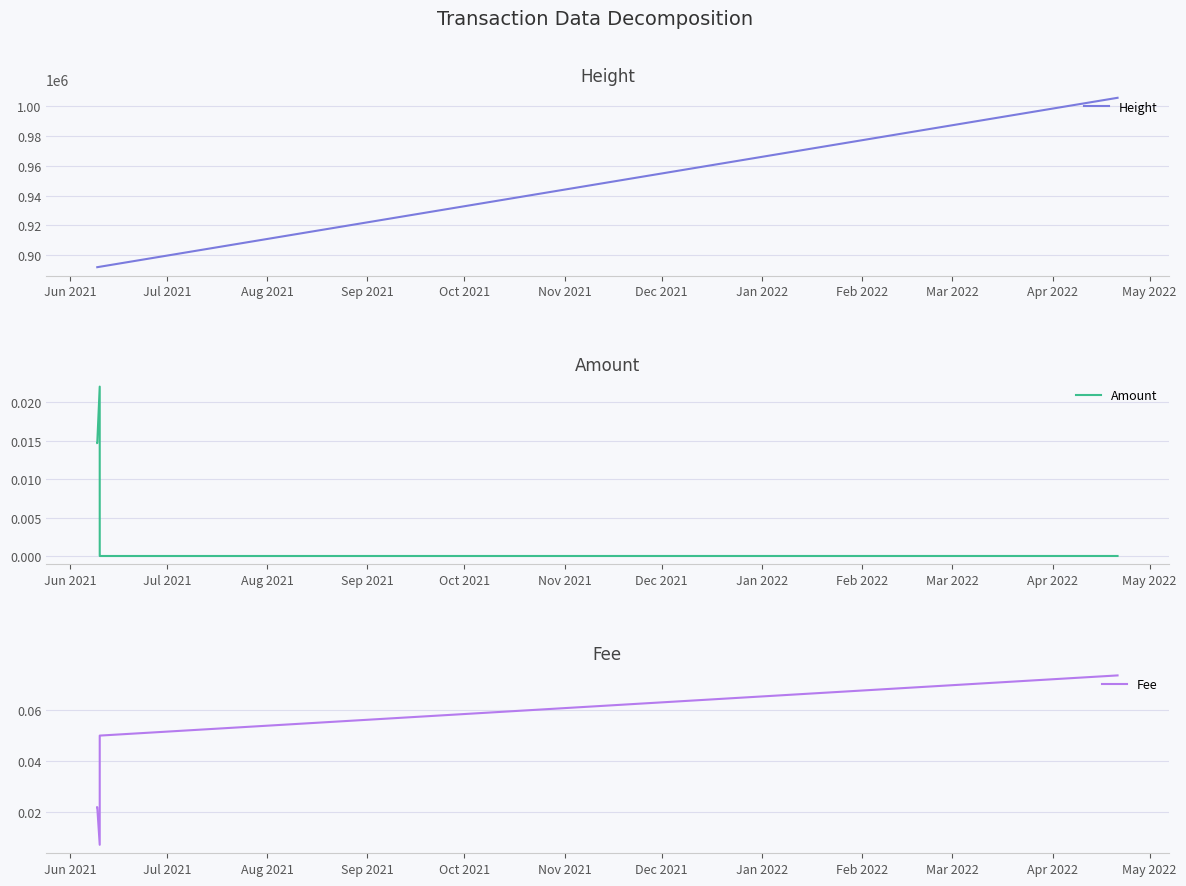

The Amount series shows 0.0 at Jul 2021. True or false?

True